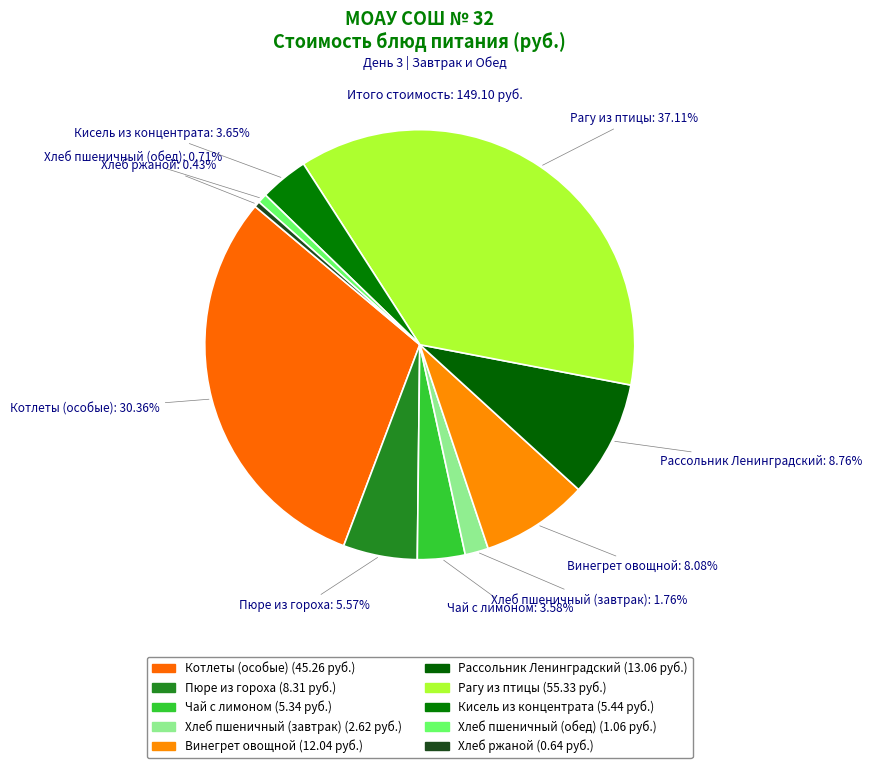

What percentage is the Котлеты (особые) slice, to the nearest percent?

30%